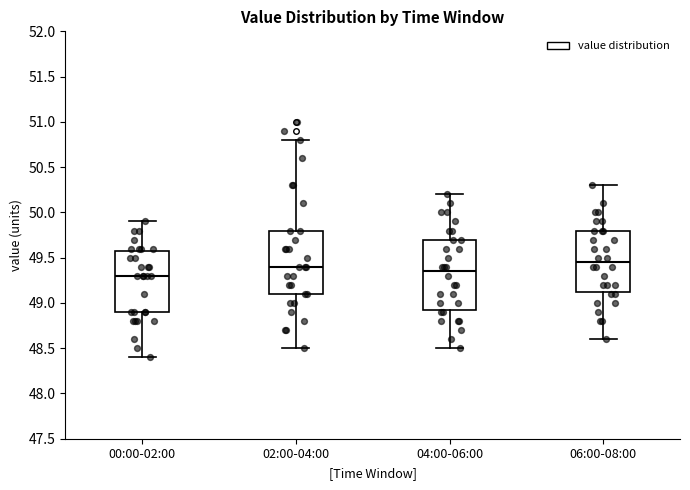

Reading left to right, transcribe this box plot: for each box, give where its median line is, the range the box spans, and where its two whiskers end, as read against the y-axis. The values are not printed on the chart, so give them approximately, as read against the axis.

00:00-02:00: median 49.30, box 48.90 to 49.60, whiskers 48.40 to 49.90
02:00-04:00: median 49.40, box 49.10 to 49.80, whiskers 48.50 to 50.80
04:00-06:00: median 49.35, box 48.95 to 49.70, whiskers 48.50 to 50.20
06:00-08:00: median 49.45, box 49.15 to 49.80, whiskers 48.60 to 50.30